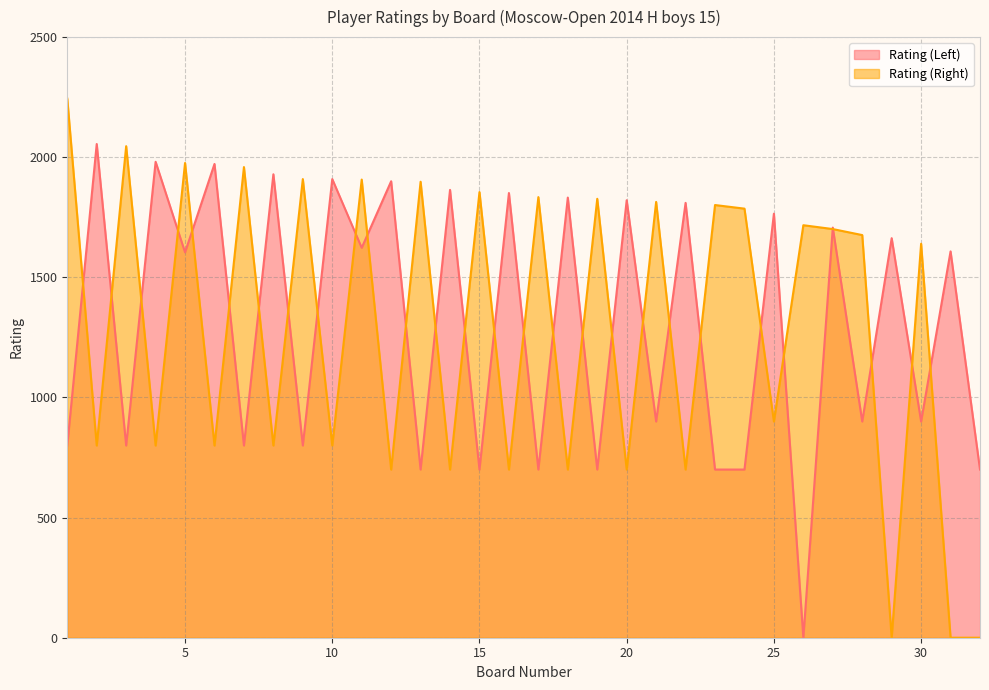

Where is the first local minimum for Rating (Left)?

3